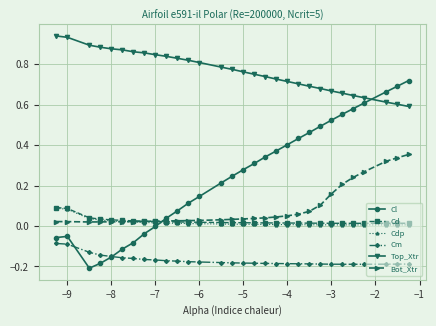

Which series has the largest total across all categories?

Top_Xtr